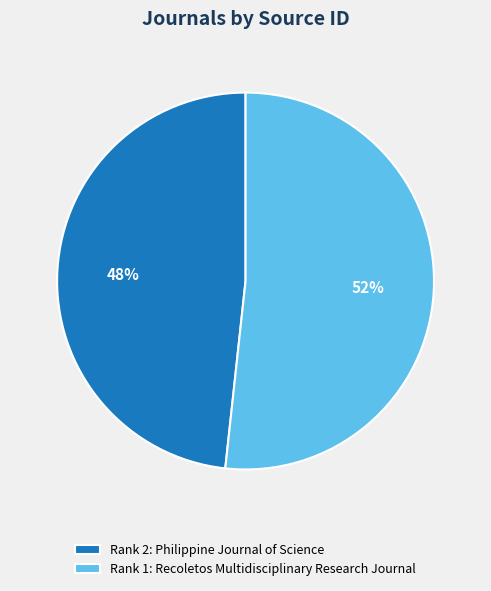

To the nearest percent, what is the combined percentage of Rank 1: Recoletos Multidisciplinary Research Journal and Rank 2: Philippine Journal of Science?

100%